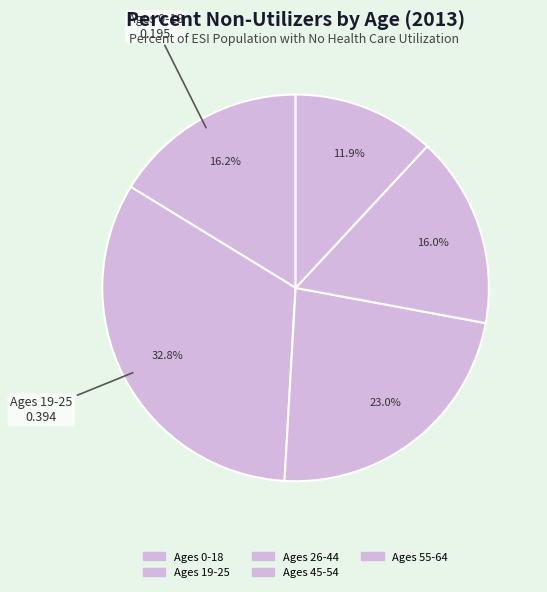

The Ages 19-25 slice represents 33% of the pie. True or false?

True